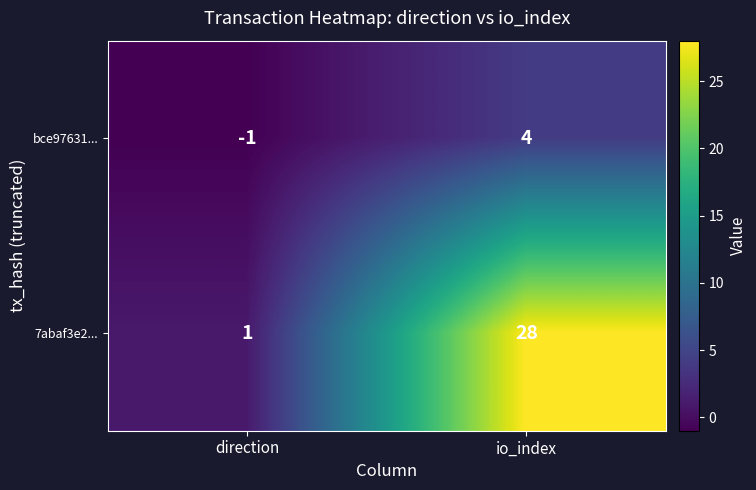

How many categories are shown in the chart?

2